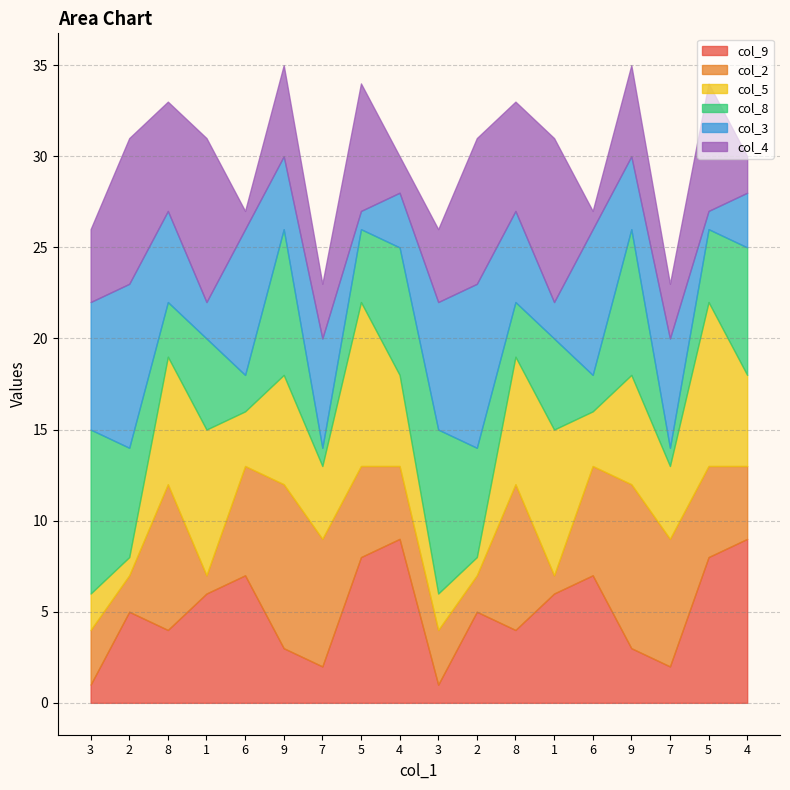

What value does the col_9 series have at 8?

4